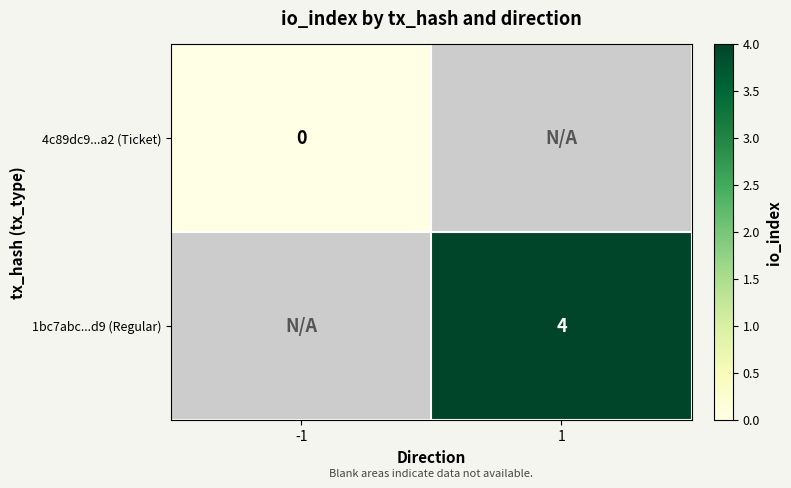

At which label is 4c89dc9...a2 (Ticket) closest to 0?

-1